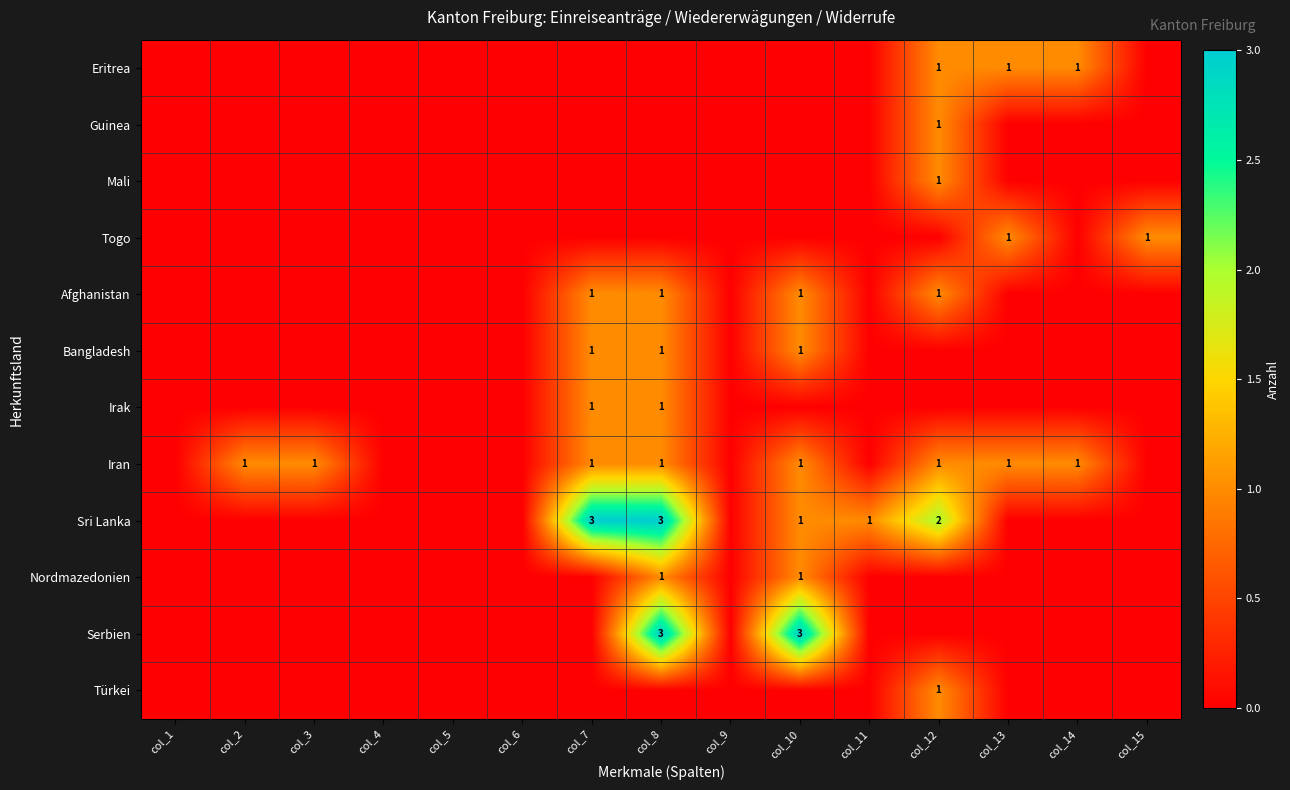

Rank the series by their maximum value, from lowest to highest.

Eritrea, Guinea, Mali, Togo, Afghanistan, Bangladesh, Irak, Iran, Nordmazedonien, Türkei, Sri Lanka, Serbien